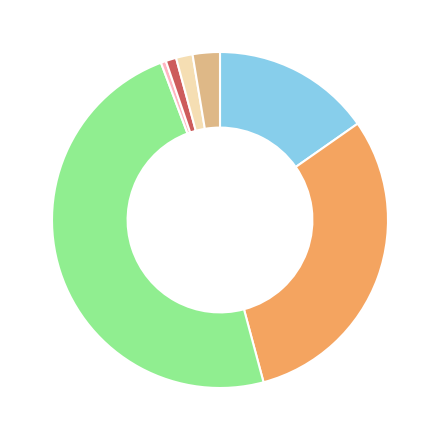

Does any single category account for the majority?

No